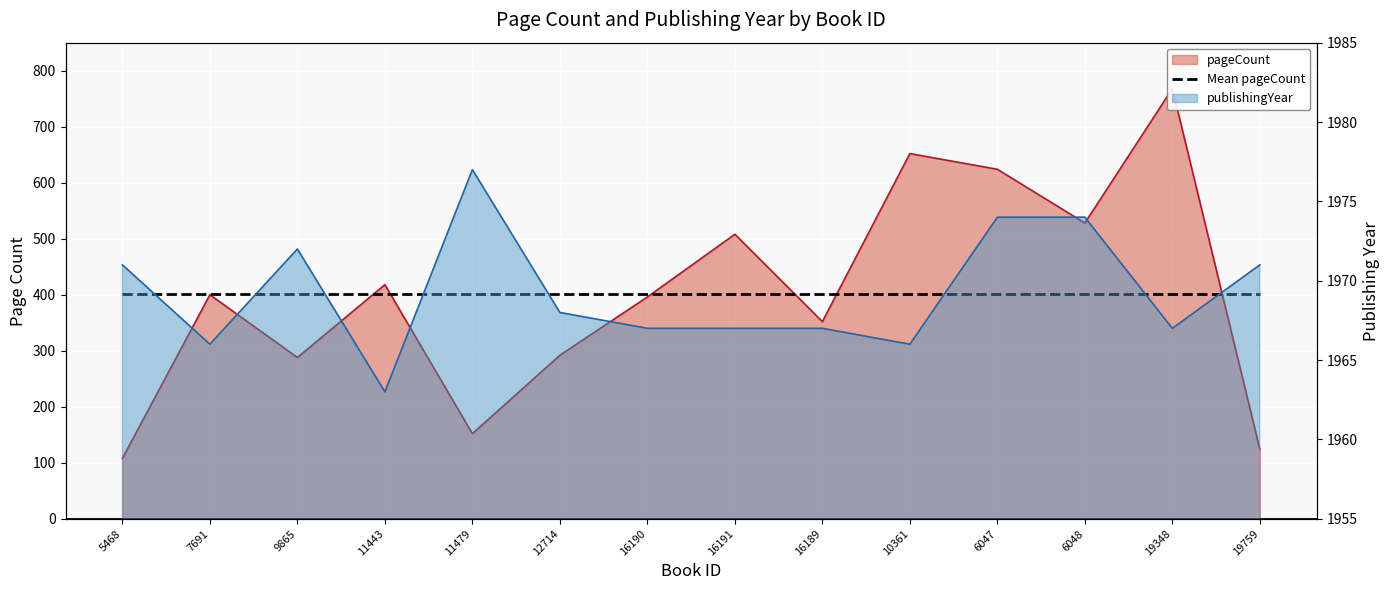

The publishingYear series shows 1974 at 6048. True or false?

True